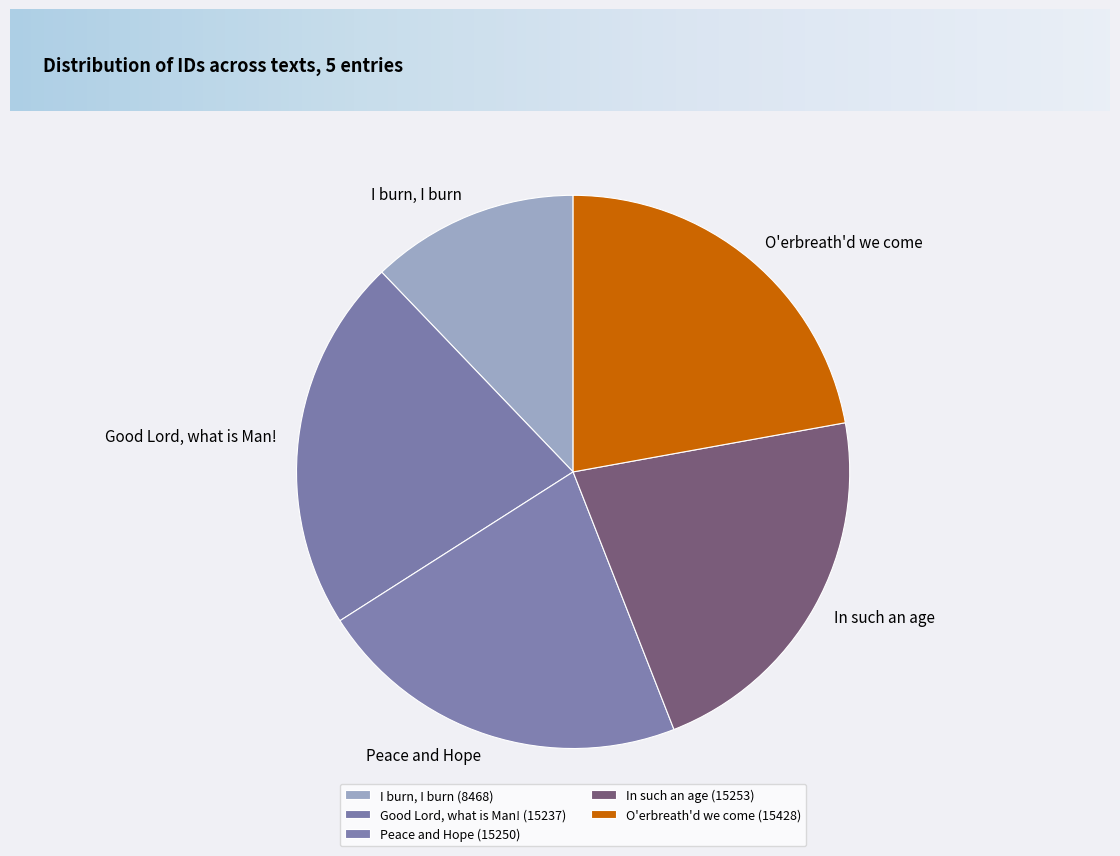

Do Good Lord, what is Man! and O'erbreath'd we come together represent more than half of the pie?

No